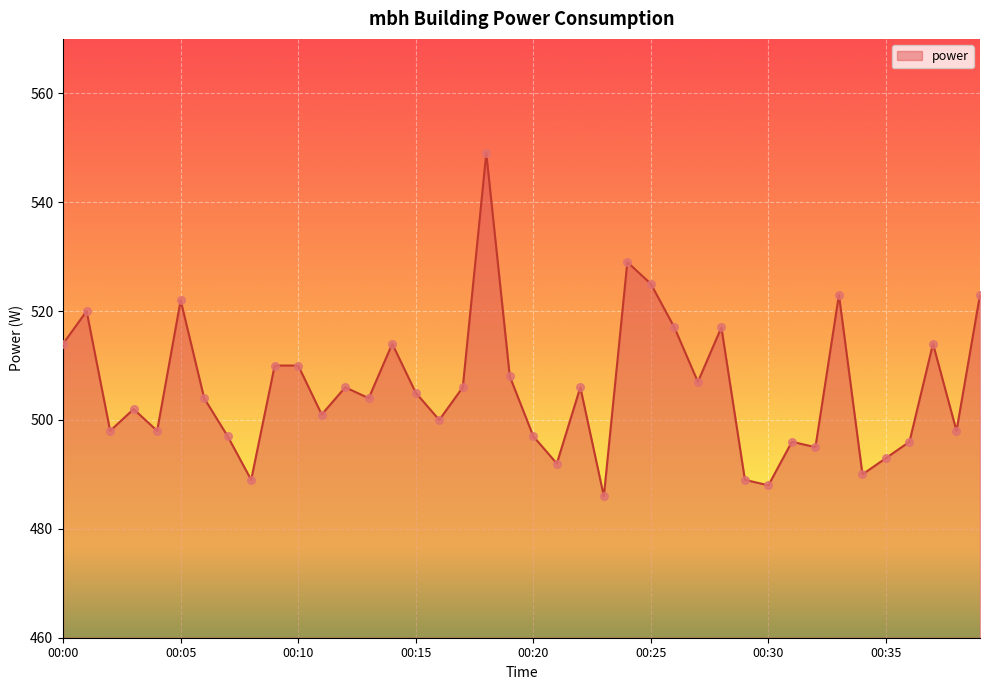

What is the minimum value shown in the chart?

486